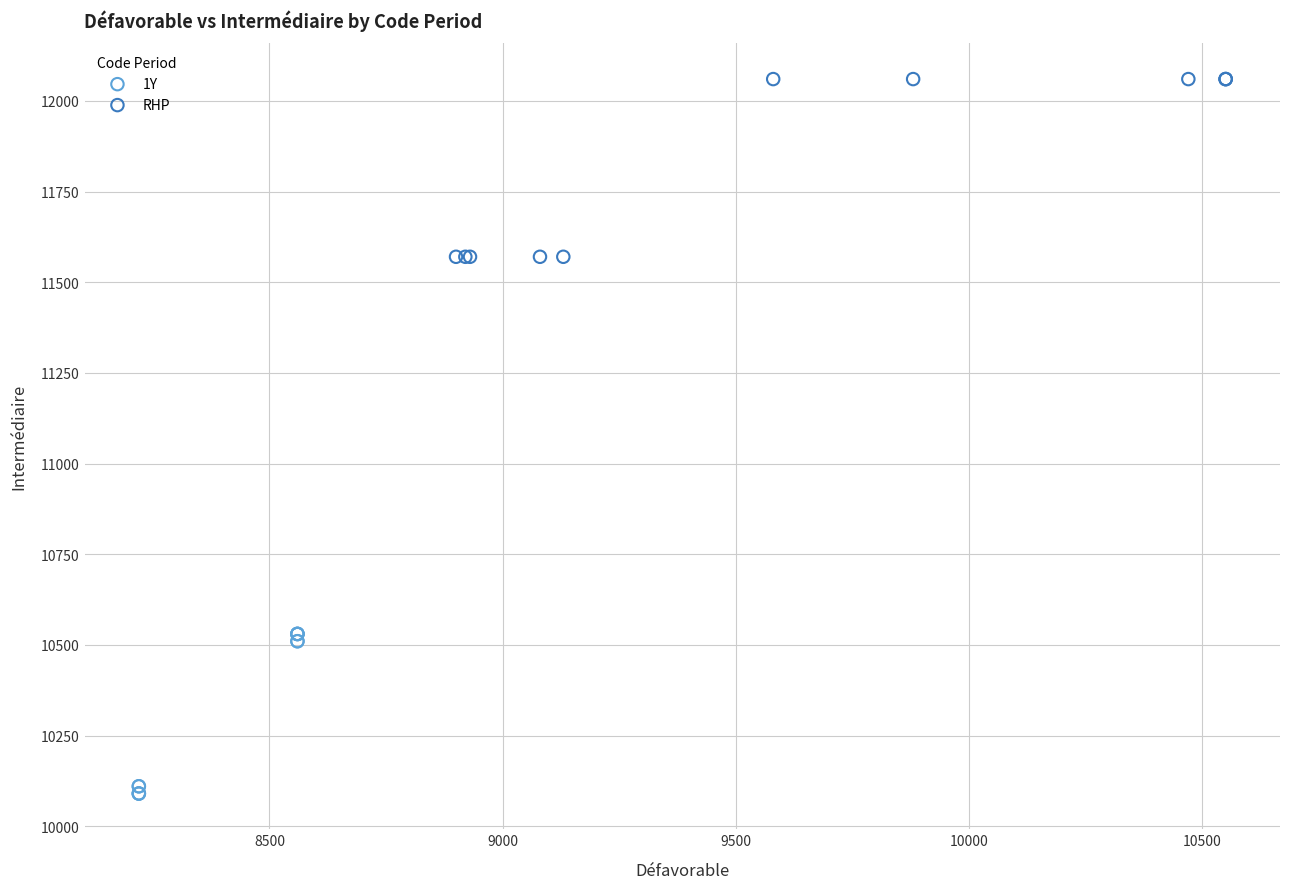

Which series reaches the minimum Y coordinate?

1Y